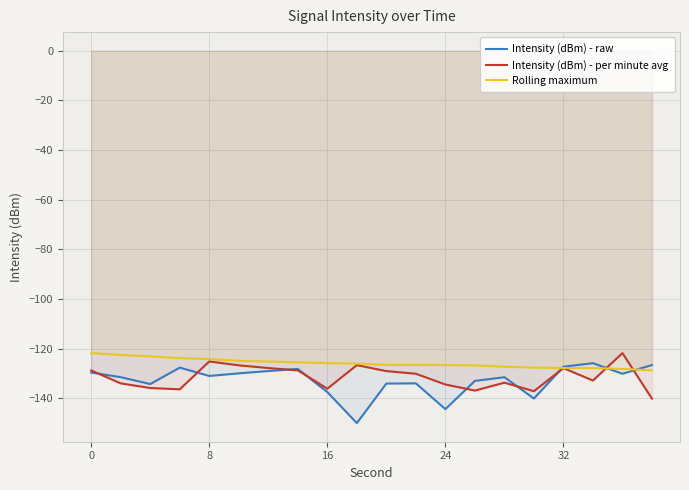

What are all the series names shown in the legend?

Intensity (dBm) - raw, Intensity (dBm) - per minute avg, Rolling maximum